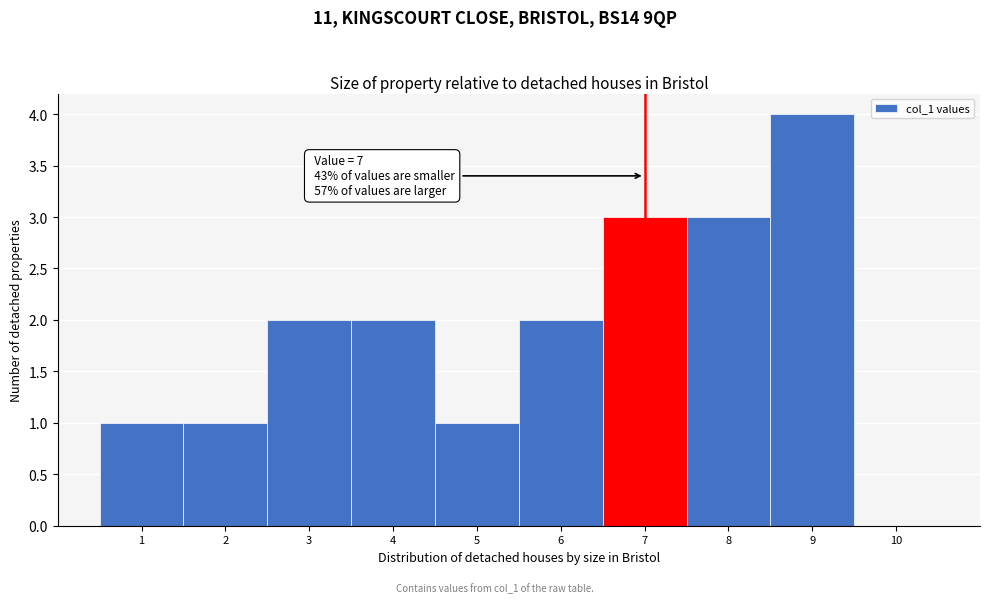

Reading left to right, extract all data points from this chart.

1=1	2=1	3=2	4=2	5=1	6=2	7=3	8=3	9=4	10=0